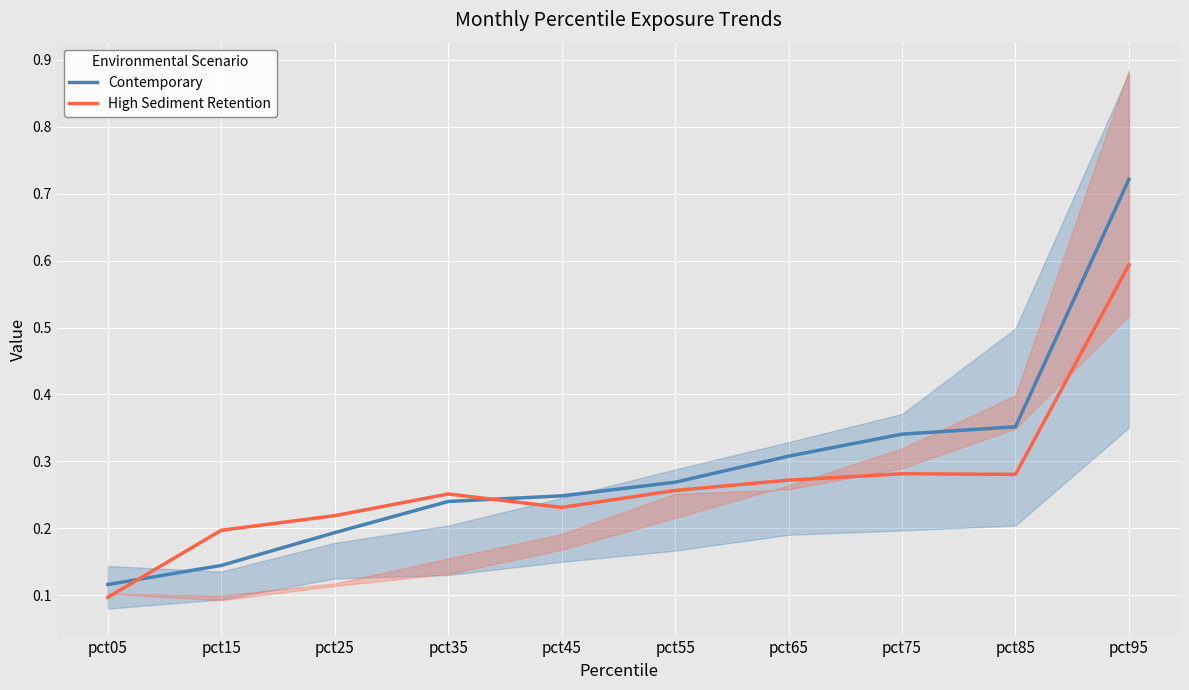

The value of High Sediment Retention at pct15 is 0.1. True or false?

False